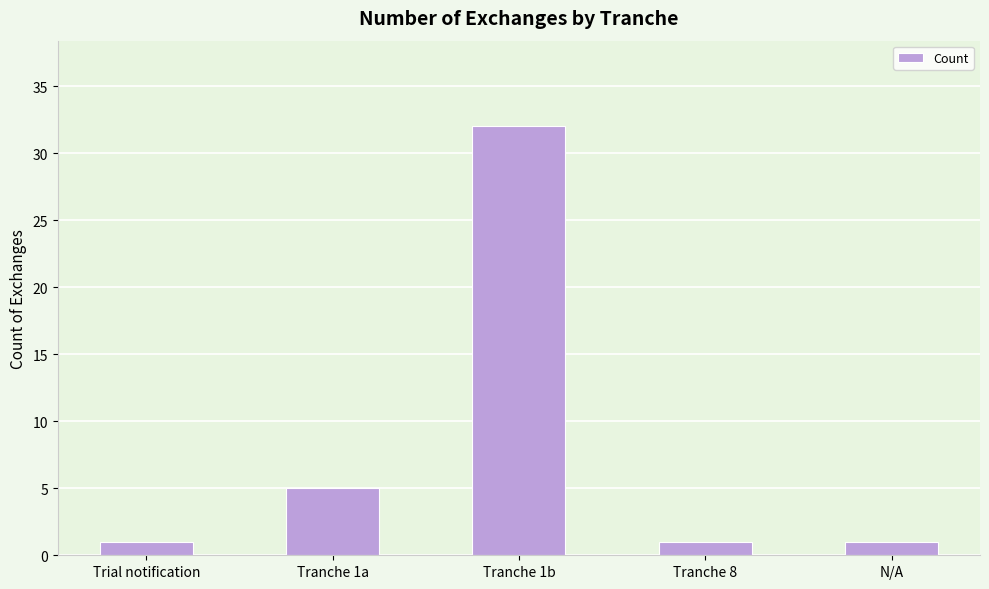

What is the sum of all values?

40